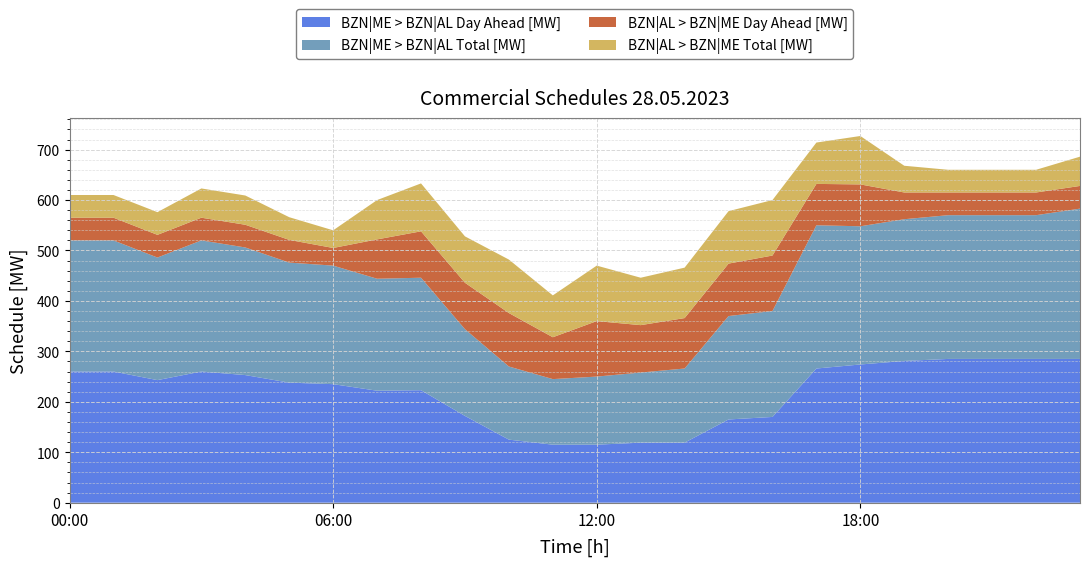

Reading left to right, list all the values displayed in this chart.

BZN|ME > BZN|AL Day Ahead [MW]: 260	260	243	260	253	238	235	222	223	172	125	115	115	119	119	165	170	266	274	281	285	285	285	285
BZN|ME > BZN|AL Total [MW]: 260	260	243	260	253	238	235	222	223	172	145	130	135	139	147	205	210	284	274	281	285	285	285	298
BZN|AL > BZN|ME Day Ahead [MW]: 45	45	45	45	45	45	35	78	92	92	106	83	110	94	100	104	110	82	83	53	45	45	45	45
BZN|AL > BZN|ME Total [MW]: 45	45	45	58	58	45	35	78	95	92	106	83	110	94	100	104	110	82	96	53	45	45	45	58